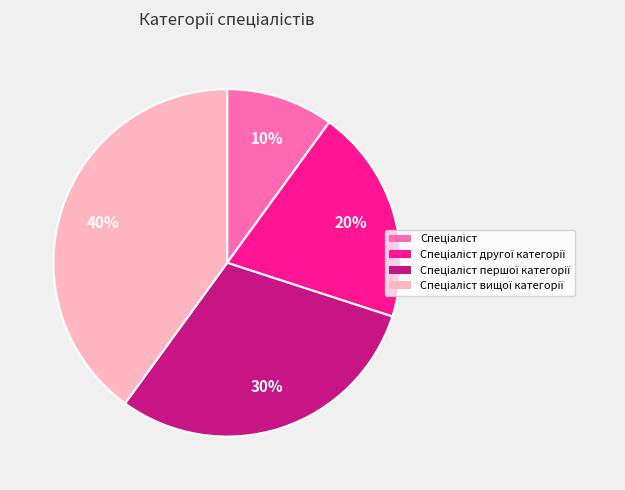

Is there a majority slice in this chart?

No